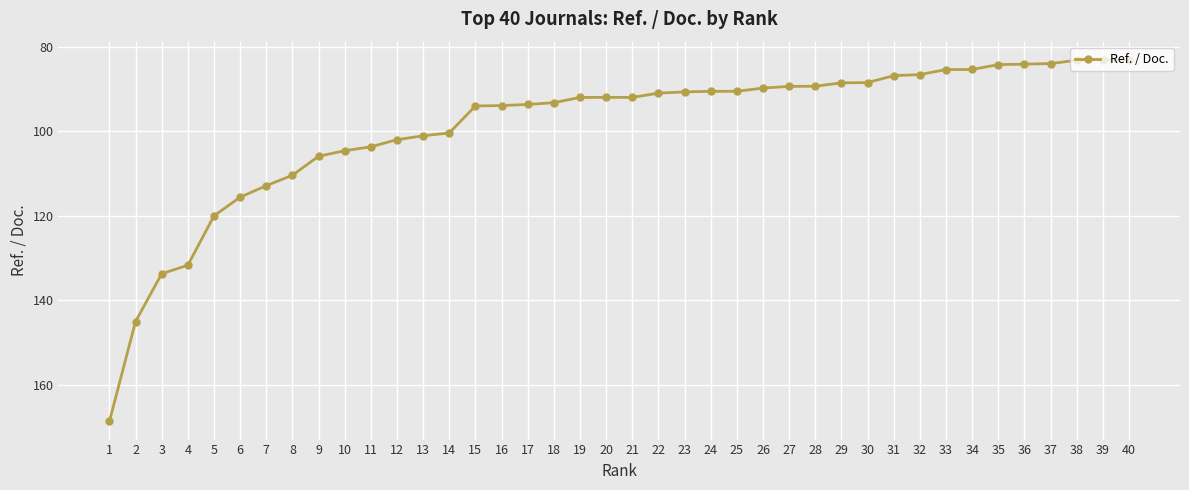

What is the sum of all values?

3961.1